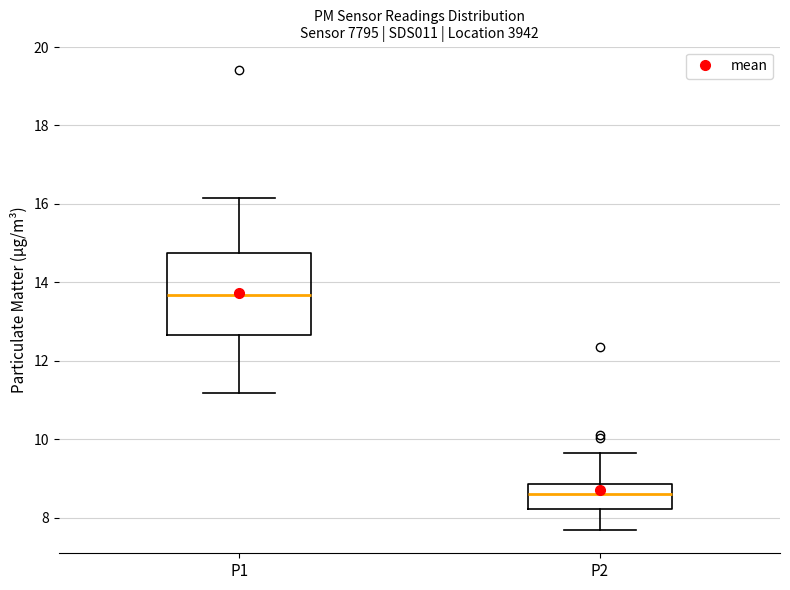

Reading left to right, read every box against the y-axis: the position of its median line, the range the box covers, and the ends of its whiskers. The values are not printed on the chart, so give them approximately, as read against the axis.

P1: median 13.6, box 12.6 to 14.8, whiskers 11.2 to 16.2
P2: median 8.6, box 8.2 to 8.8, whiskers 7.6 to 9.6